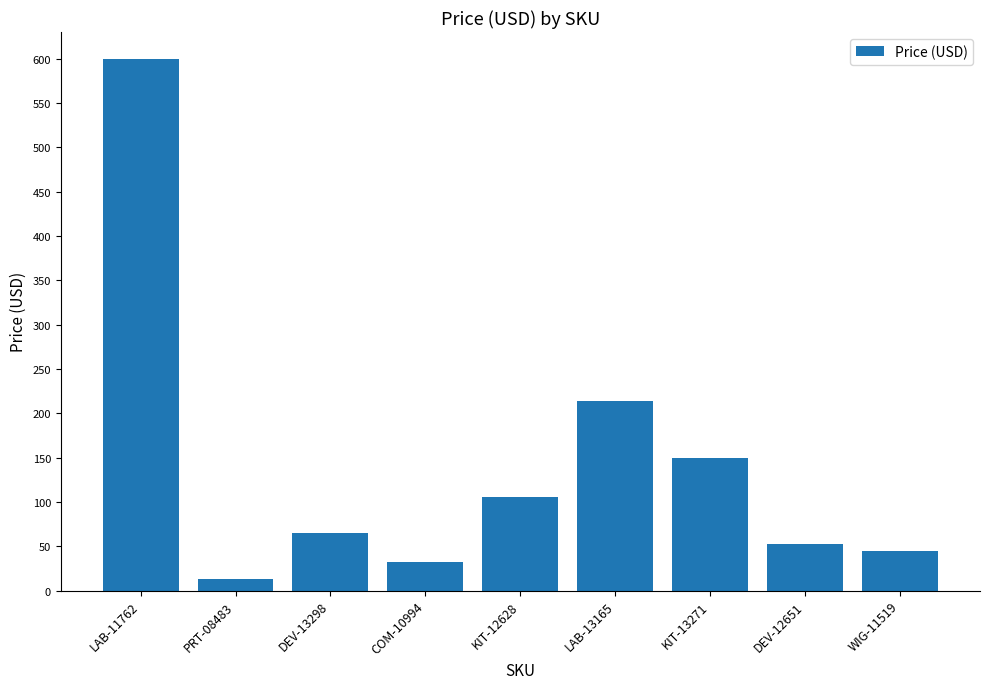

At which category does the chart reach its minimum across all series?

PRT-08483